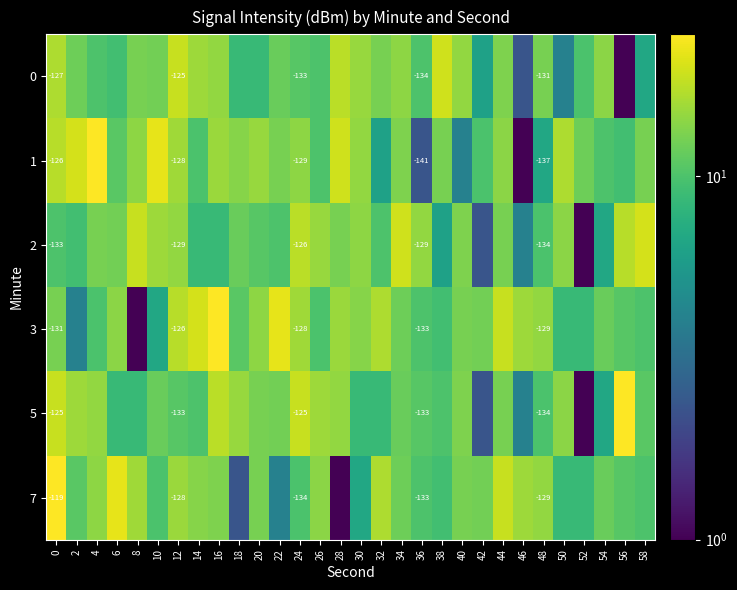

What is the difference between the maximum and minimum values in the 7 series?

23.5